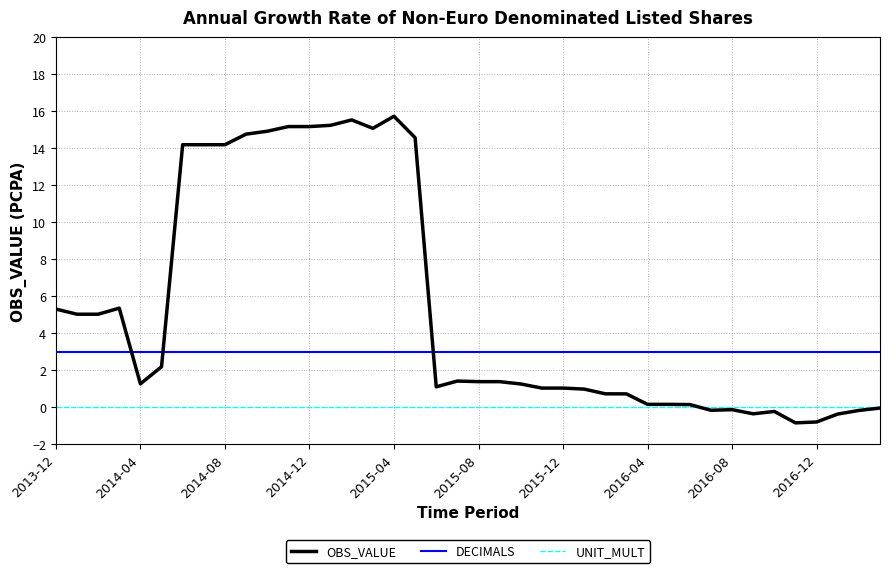

Does the chart have visible grid lines?

Yes